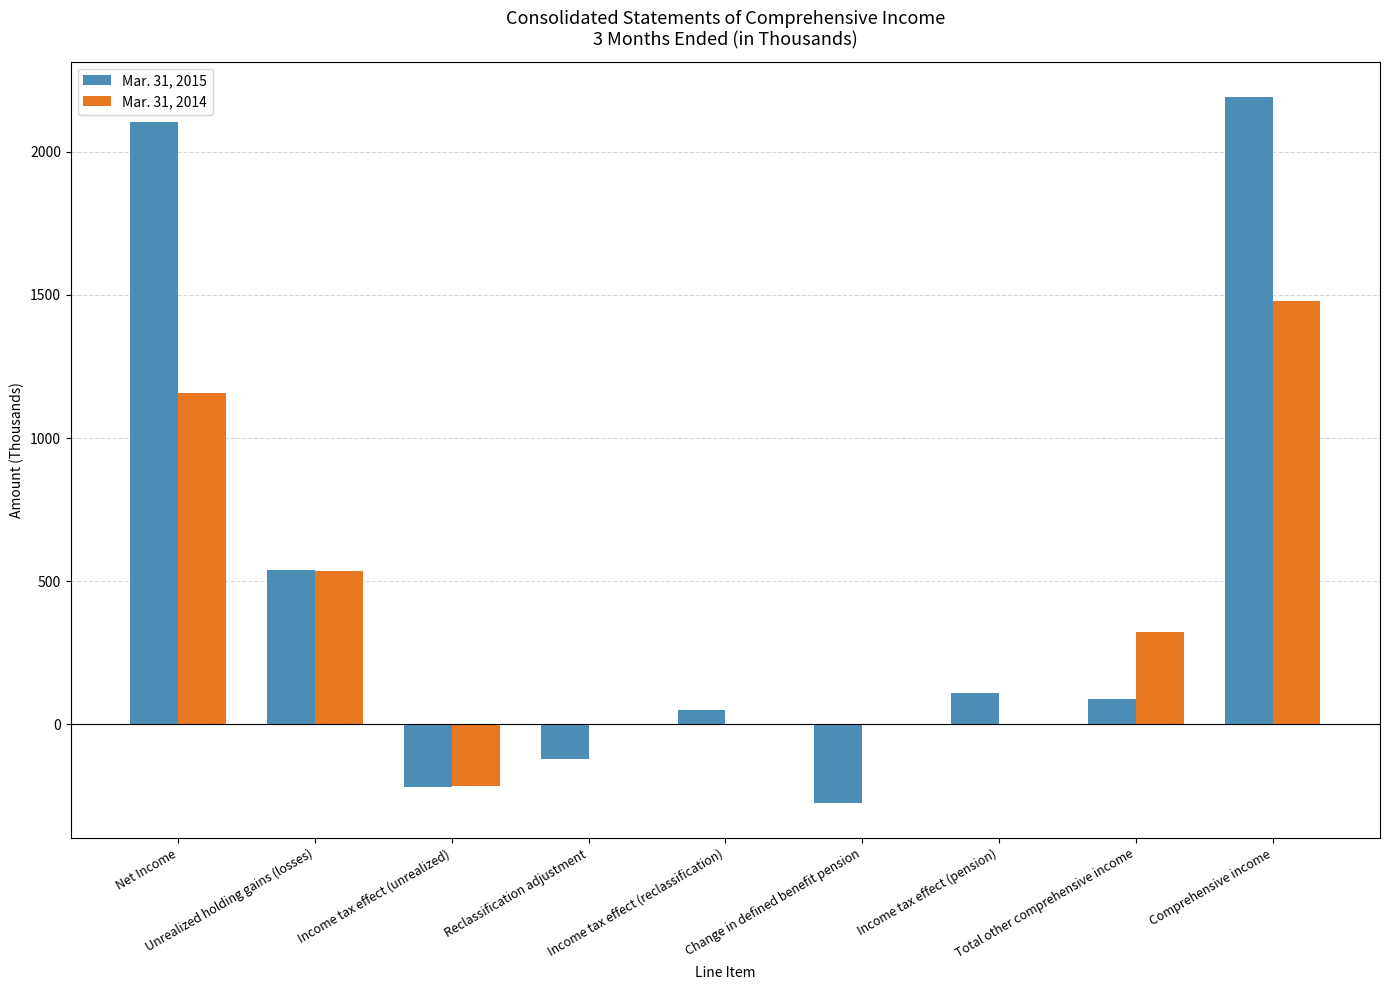

What is the sum of all Mar. 31, 2014 values?

3282